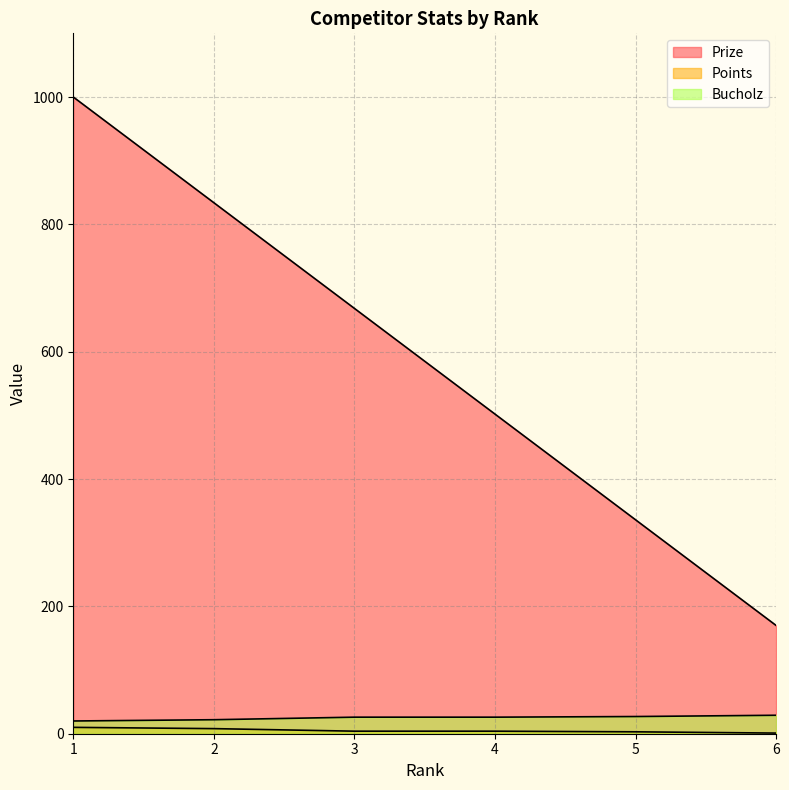

True or false: Points and Prize intersect in this chart.

False